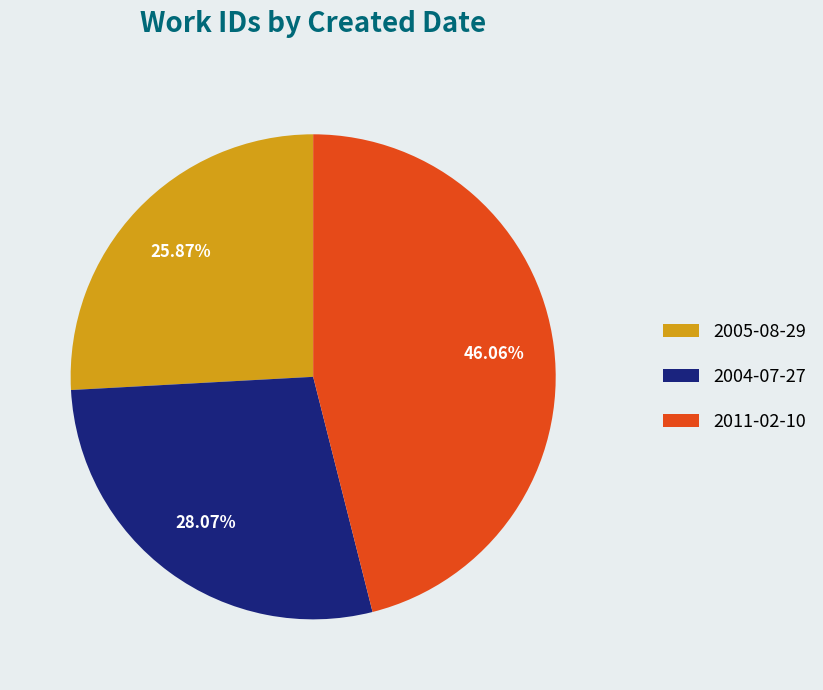

Is it true that 2011-02-10 is 46% of the pie?

True